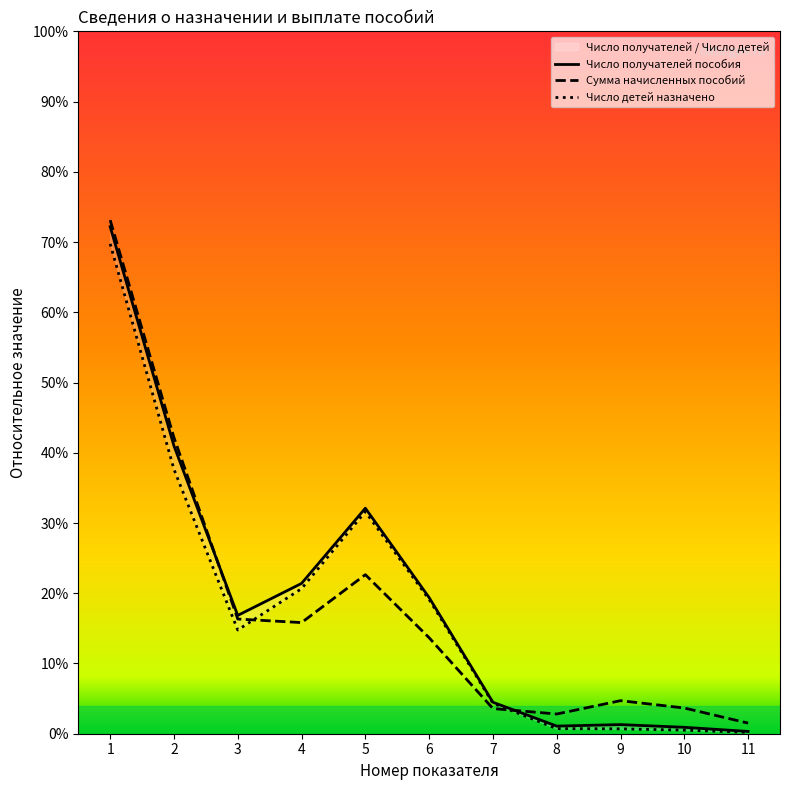

Which category has the highest value across all series?

1